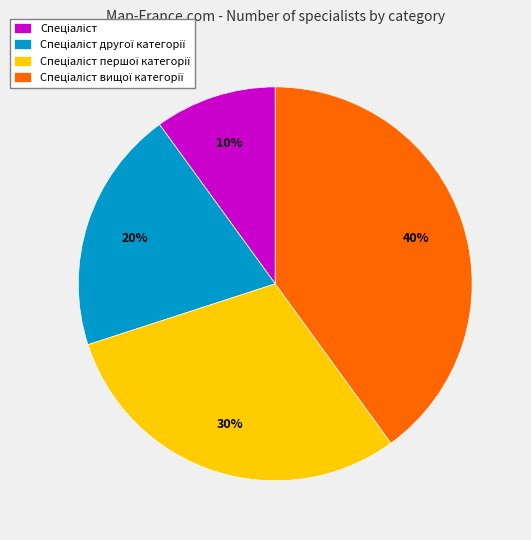

Is there a majority slice in this chart?

No